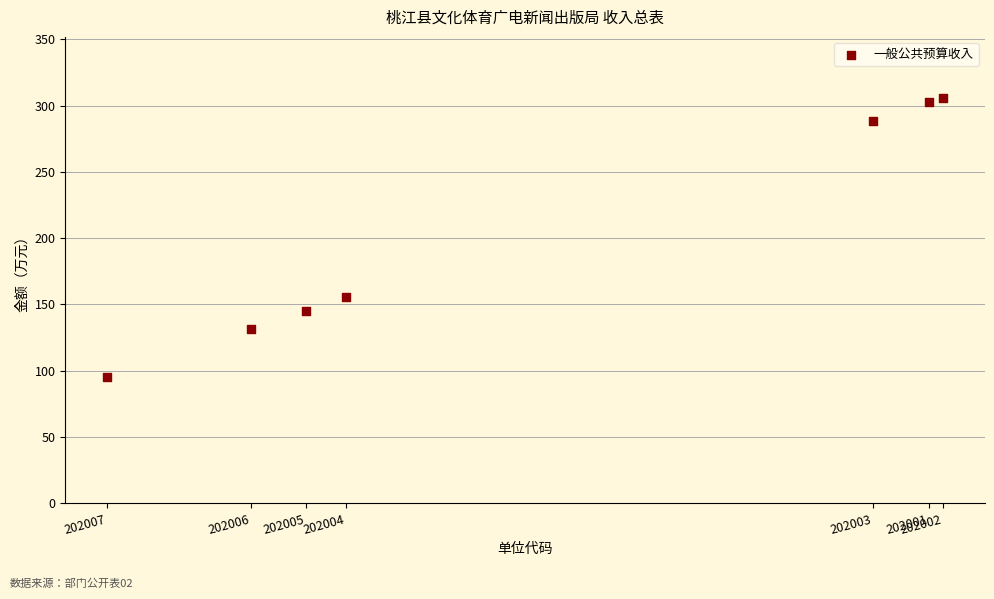

What Y value in the scatter plot is closest to 200?

155.5